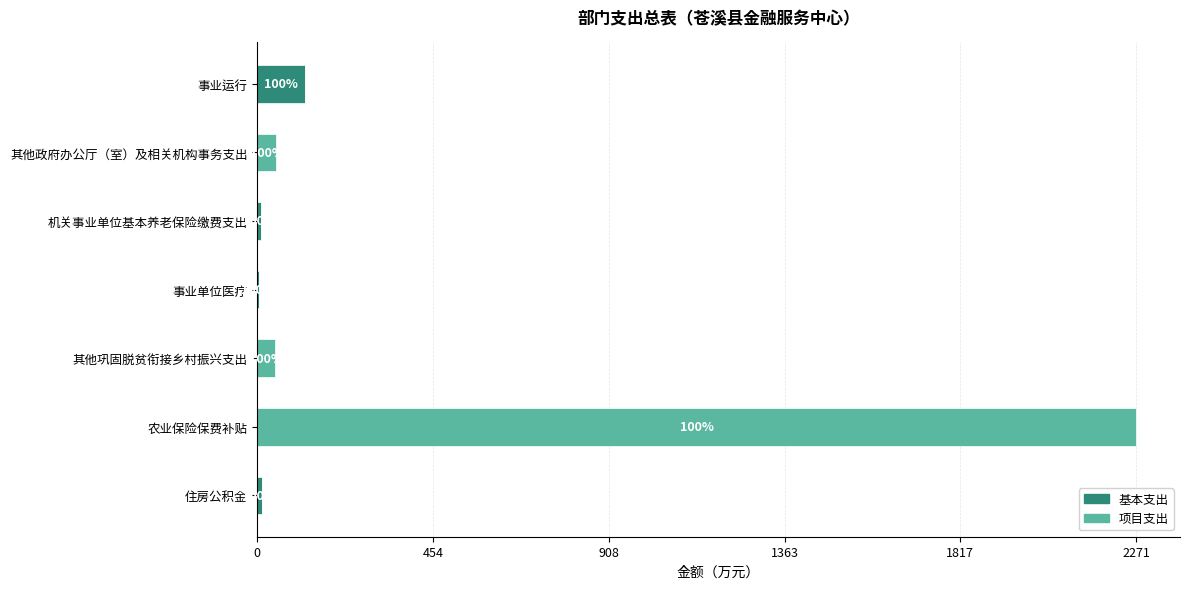

What are all the series names shown in the legend?

基本支出, 项目支出